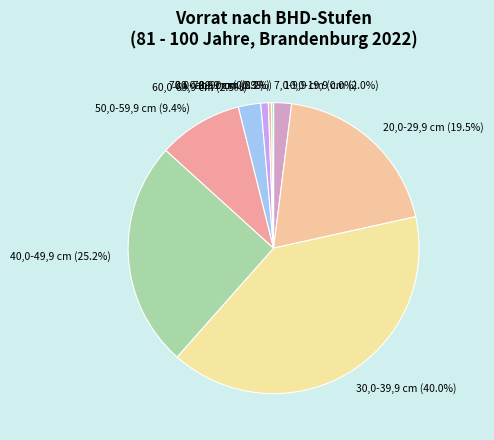

Is 40,0-49,9 cm (25.2%) the majority of the pie?

No